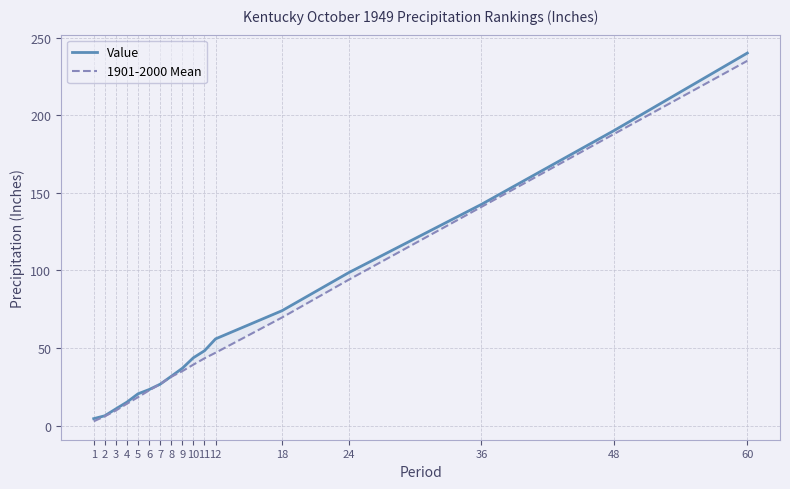

The Value series shows 4.5 at 1. True or false?

True